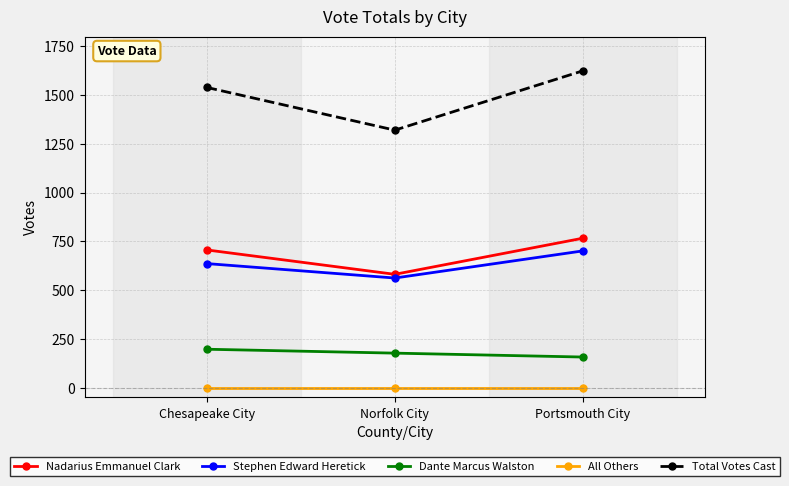

What are all the series names shown in the legend?

Nadarius Emmanuel Clark, Stephen Edward Heretick, Dante Marcus Walston, All Others, Total Votes Cast